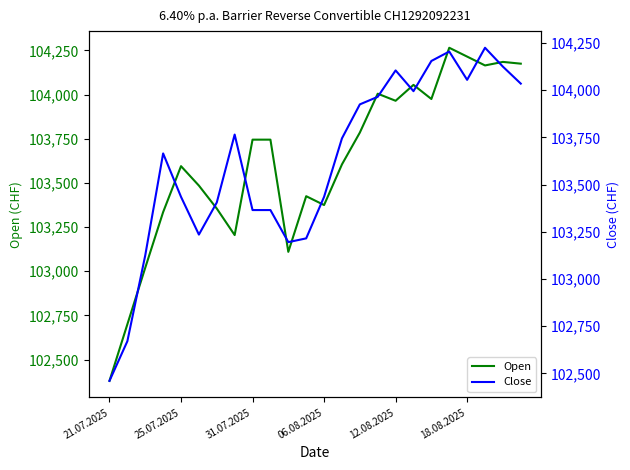

What is the difference between the maximum and minimum values in the Close series?

1765